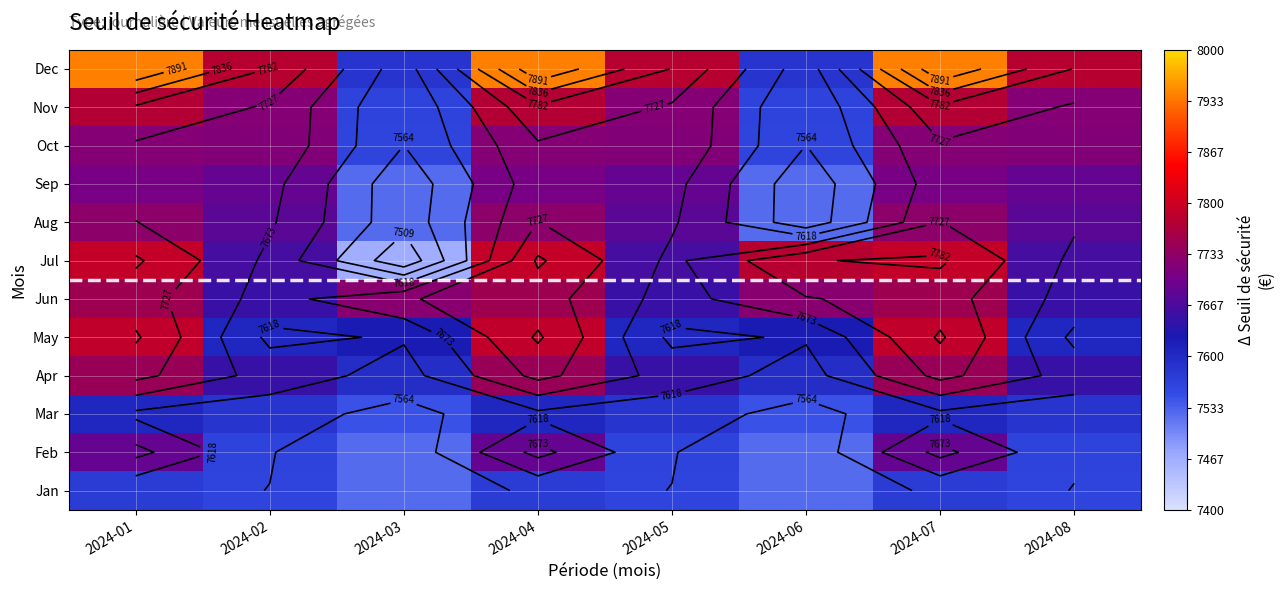

What is the difference between the highest and lowest values at 2024-03?

257.5